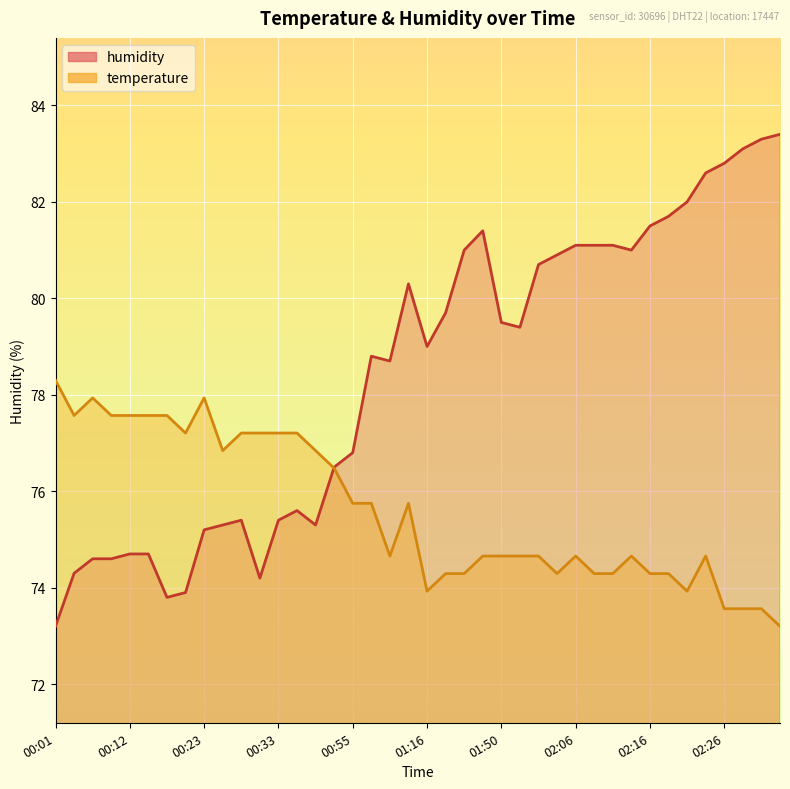

Reading right to left, transcribe all the data shown in this chart.

temperature: 02:33=73.2	02:31=73.6	02:28=73.6	02:26=73.6	02:23=74.7	02:21=73.9	02:18=74.3	02:16=74.3	02:13=74.7	02:11=74.3	02:08=74.3	02:06=74.7	02:03=74.3	02:01=74.7	01:58=74.7	01:50=74.7	01:38=74.7	01:33=74.3	01:30=74.3	01:16=73.9	01:14=75.8	01:11=74.7	01:00=75.8	00:55=75.8	00:46=76.5	00:43=76.8	00:38=77.2	00:33=77.2	00:30=77.2	00:28=77.2	00:25=76.8	00:23=77.9	00:20=77.2	00:18=77.6	00:15=77.6	00:12=77.6	00:09=77.6	00:07=77.9	00:04=77.6	00:01=78.3
humidity: 02:33=83.4	02:31=83.3	02:28=83.1	02:26=82.8	02:23=82.6	02:21=82.0	02:18=81.7	02:16=81.5	02:13=81.0	02:11=81.1	02:08=81.1	02:06=81.1	02:03=80.9	02:01=80.7	01:58=79.4	01:50=79.5	01:38=81.4	01:33=81.0	01:30=79.7	01:16=79.0	01:14=80.3	01:11=78.7	01:00=78.8	00:55=76.8	00:46=76.5	00:43=75.3	00:38=75.6	00:33=75.4	00:30=74.2	00:28=75.4	00:25=75.3	00:23=75.2	00:20=73.9	00:18=73.8	00:15=74.7	00:12=74.7	00:09=74.6	00:07=74.6	00:04=74.3	00:01=73.2